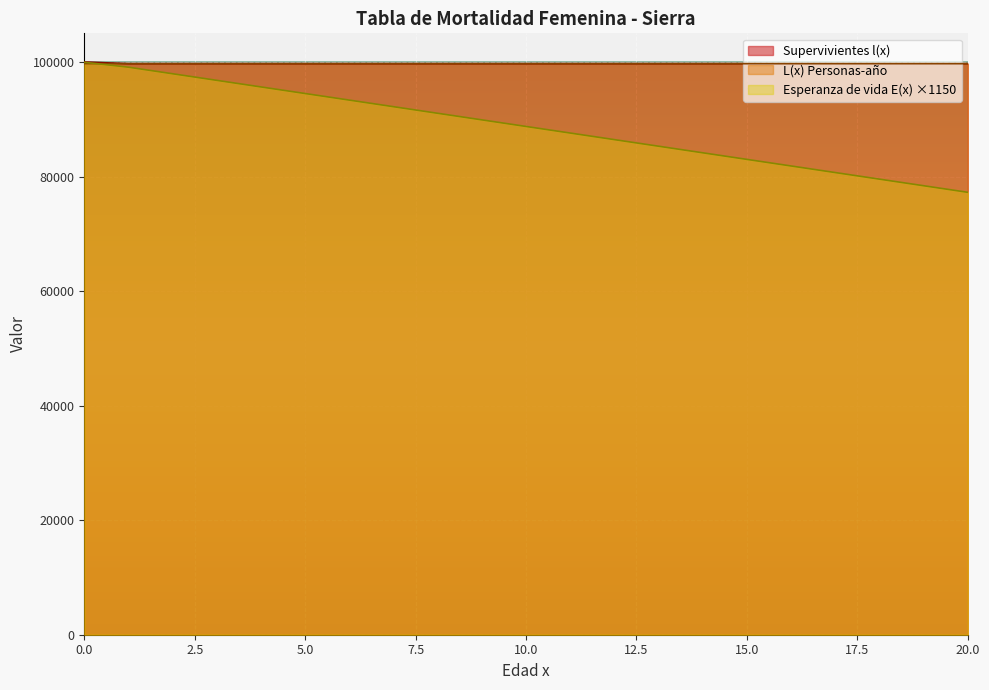

What is the sum of all Supervivientes l(x) values?

2094142.9